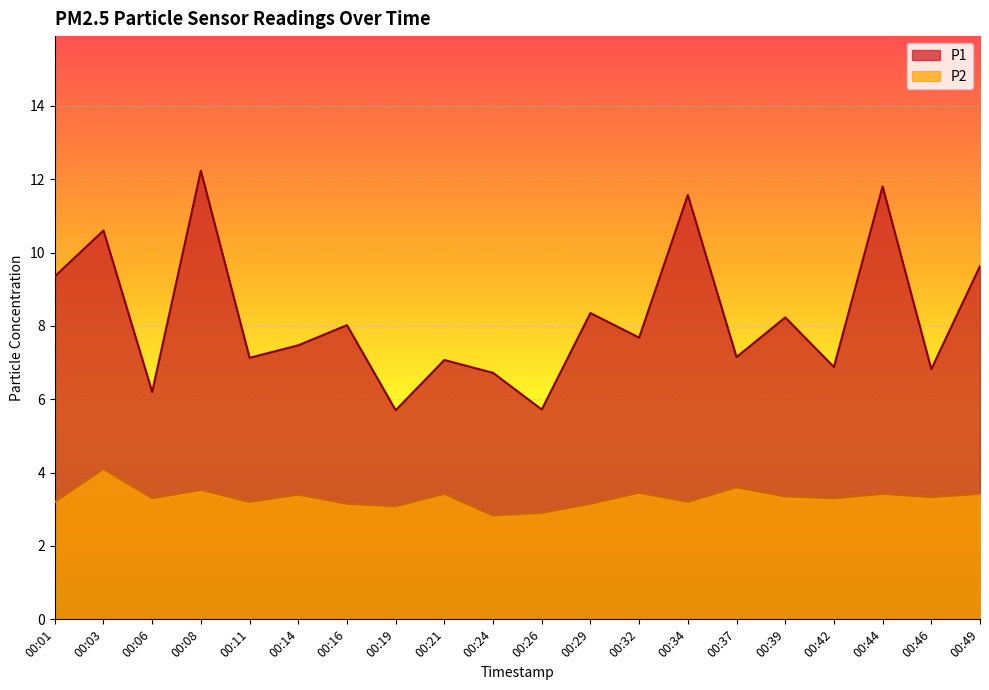

At 00:08, list the series in order from largest to smallest.

P1, P2